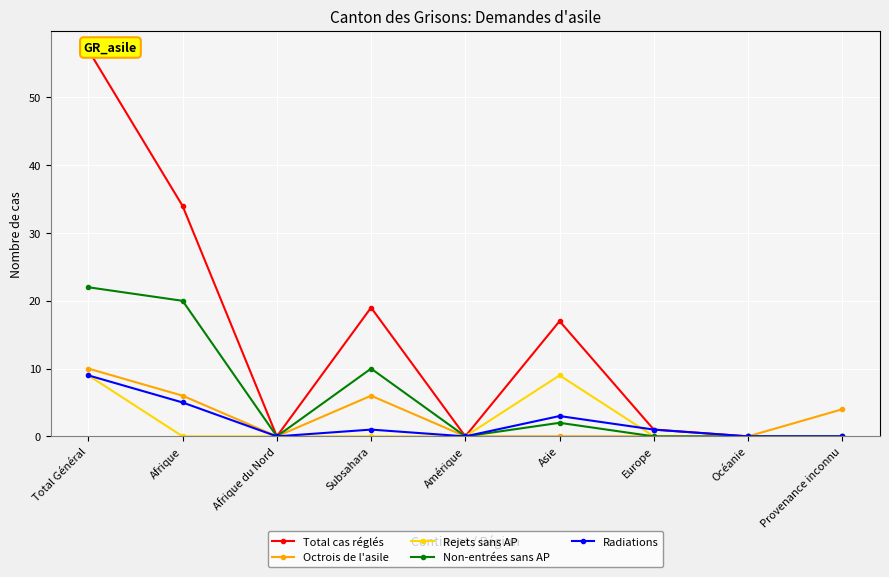

Is it true that Non-entrées sans AP equals 12 at Total Général?

False